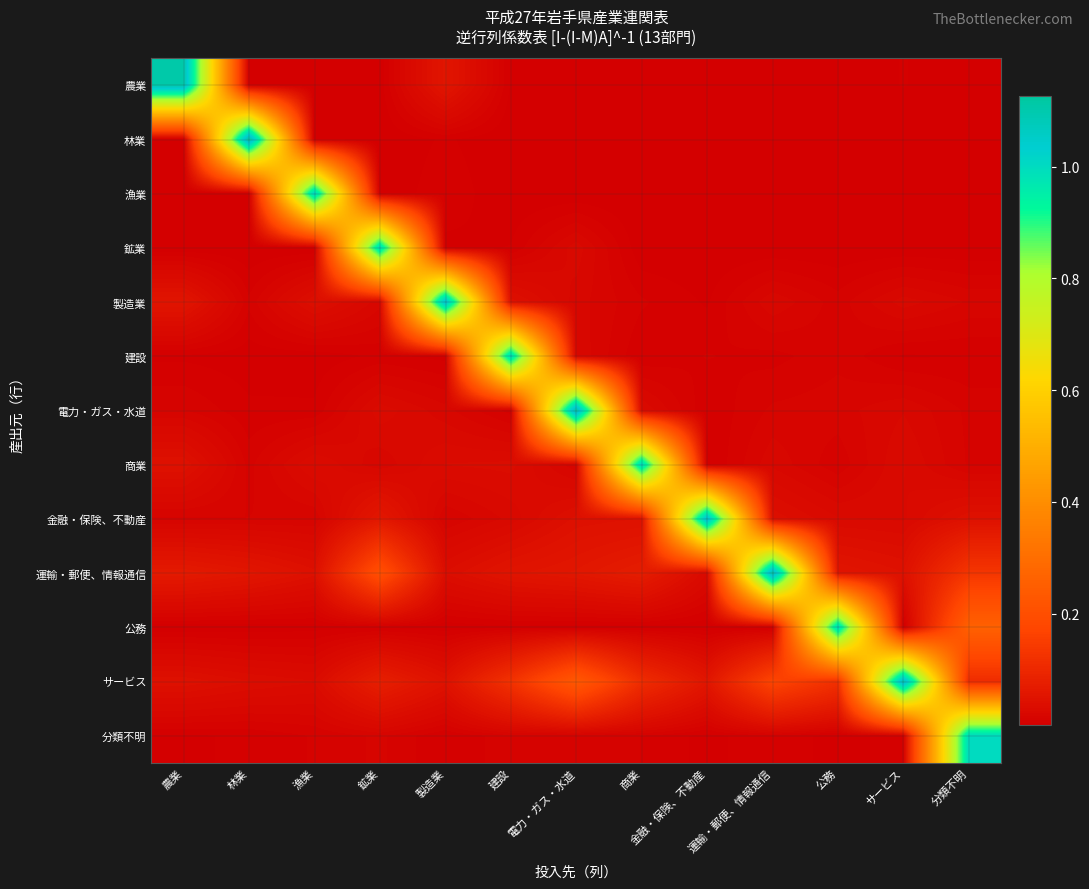

At how many categories does at least one series exceed 0?

13